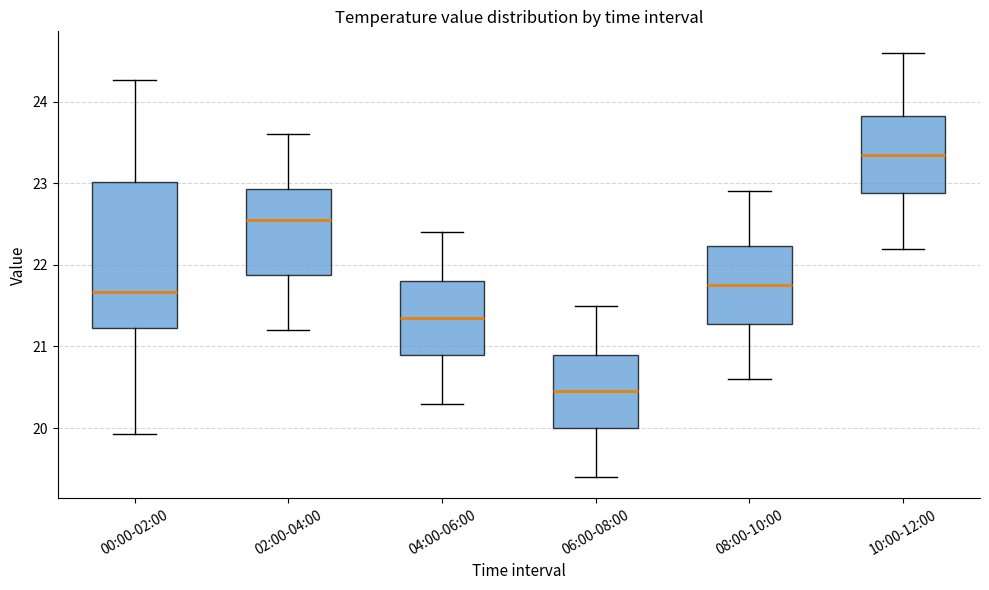

Where does the median line of the box for 00:00-02:00 sit on the y-axis? The values are not printed on the chart, so give them approximately, as read against the axis.

21.7